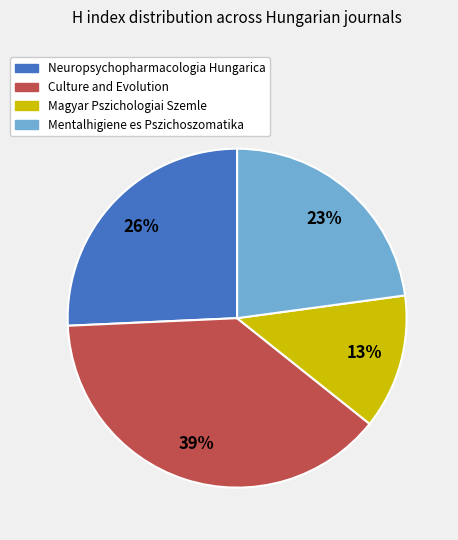

Which slice is the smallest?

Magyar Pszichologiai Szemle